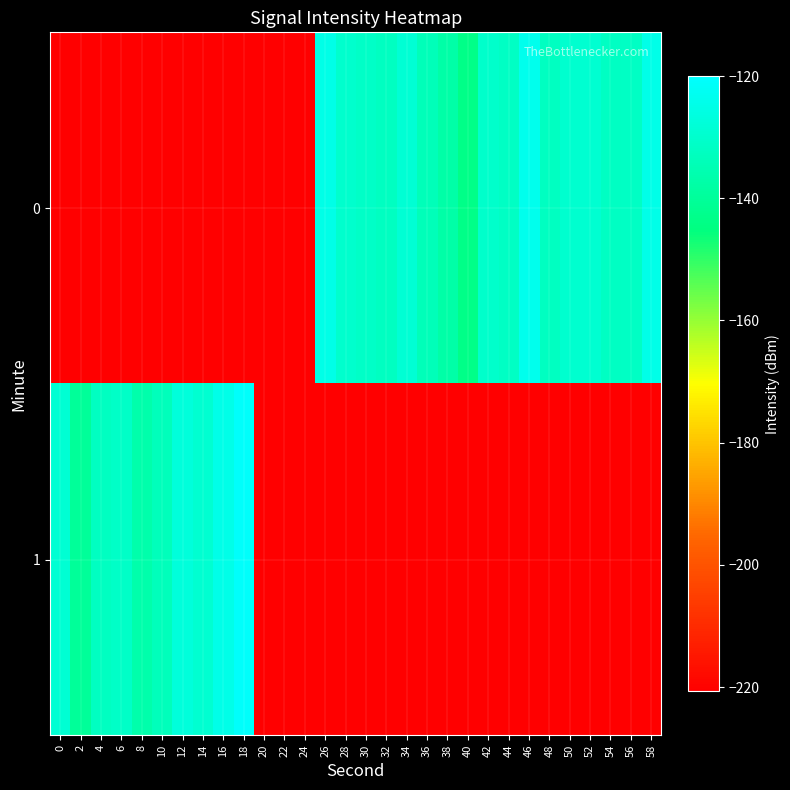

Reading left to right, what are all the values shown in this chart?

0: 0=-220.7	2=-220.7	4=-220.7	6=-220.7	8=-220.7	10=-220.7	12=-220.7	14=-220.7	16=-220.7	18=-220.7	20=-220.7	22=-220.7	24=-220.7	26=-125.0	28=-130.0	30=-131.1	32=-132.5	34=-128.6	36=-134.0	38=-137.5	40=-143.5	42=-130.4	44=-131.6	46=-123.8	48=-132.5	50=-129.6	52=-129.3	54=-132.1	56=-131.6	58=-124.4
1: 0=-128.7	2=-140.1	4=-132.5	6=-131.1	8=-136.8	10=-133.5	12=-127.1	14=-129.2	16=-124.6	18=-121.0	20=-220.7	22=-220.7	24=-220.7	26=-220.7	28=-220.7	30=-220.7	32=-220.7	34=-220.7	36=-220.7	38=-220.7	40=-220.7	42=-220.7	44=-220.7	46=-220.7	48=-220.7	50=-220.7	52=-220.7	54=-220.7	56=-220.7	58=-220.7